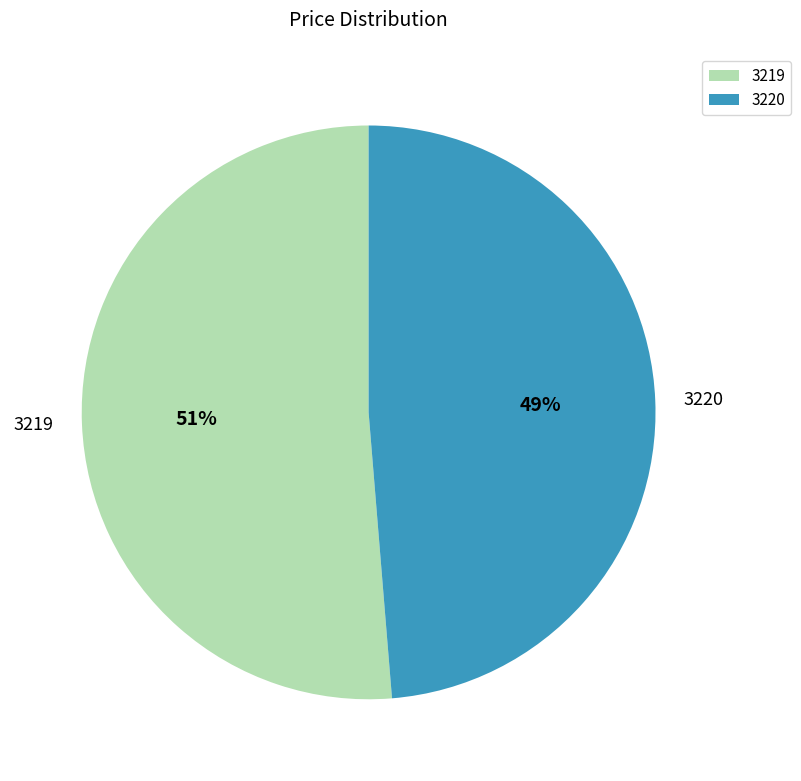

Between 3219 and 3220, which is larger?

3219